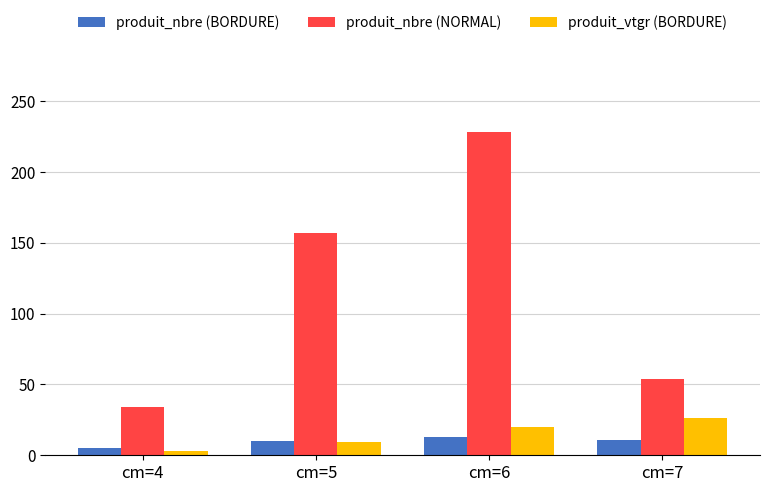

List the series in order of their peak value, highest first.

produit_nbre (NORMAL), produit_vtgr (BORDURE), produit_nbre (BORDURE)